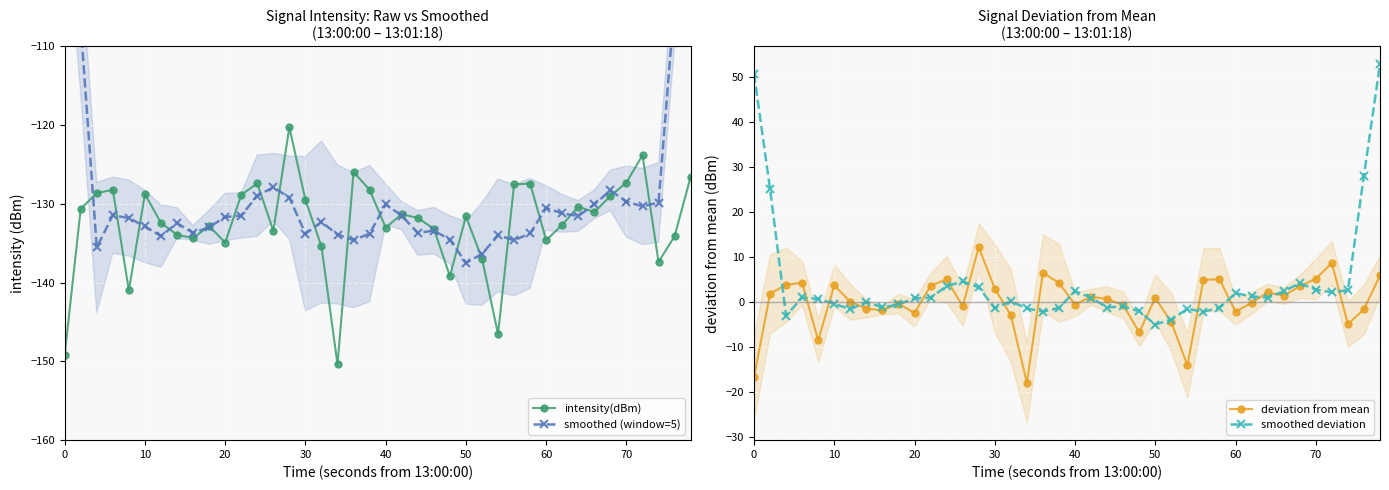

In smoothed deviation, how many points are lower than both neighbors (excluding endpoints)?

10